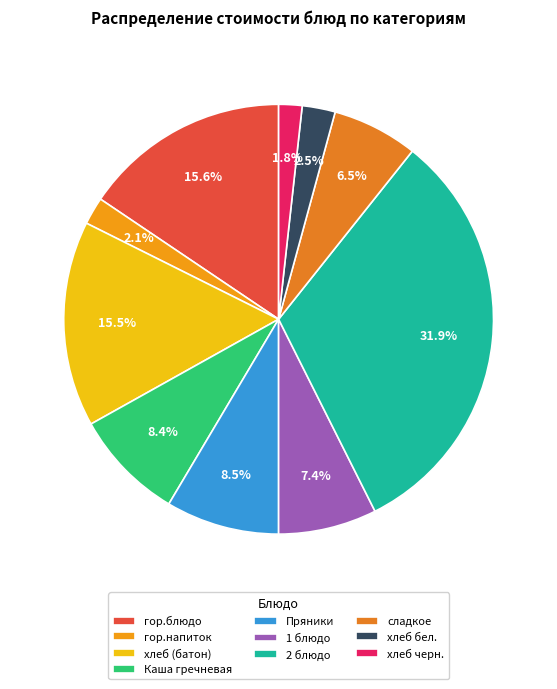

To the nearest percent, what is the difference between the largest and smallest slice percentages?

30%